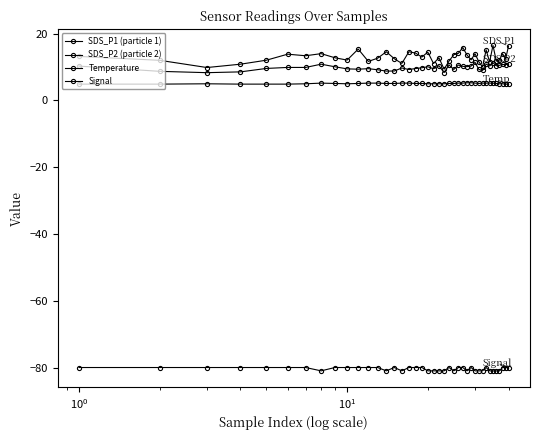

Count the number of categories in the chart.

40